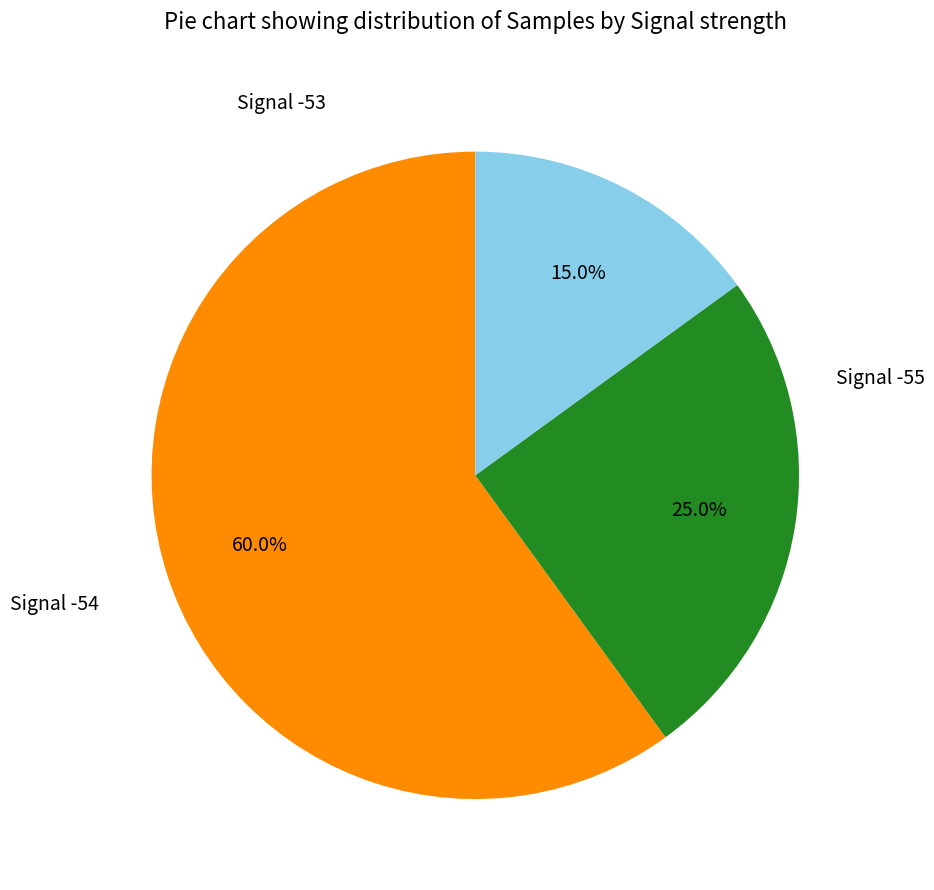

How many slices are in this pie chart?

3